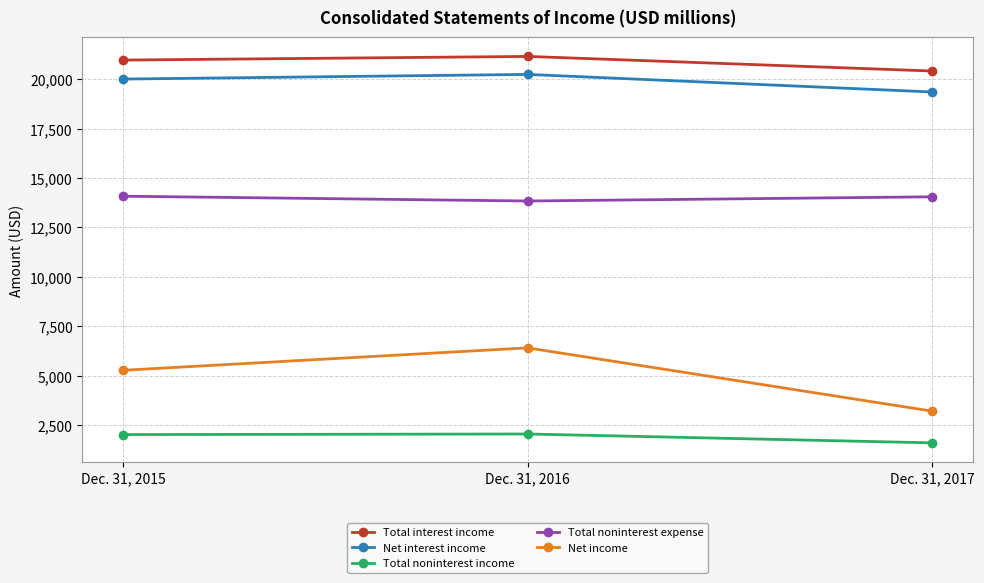

Which category has the highest value across all series?

Dec. 31, 2016